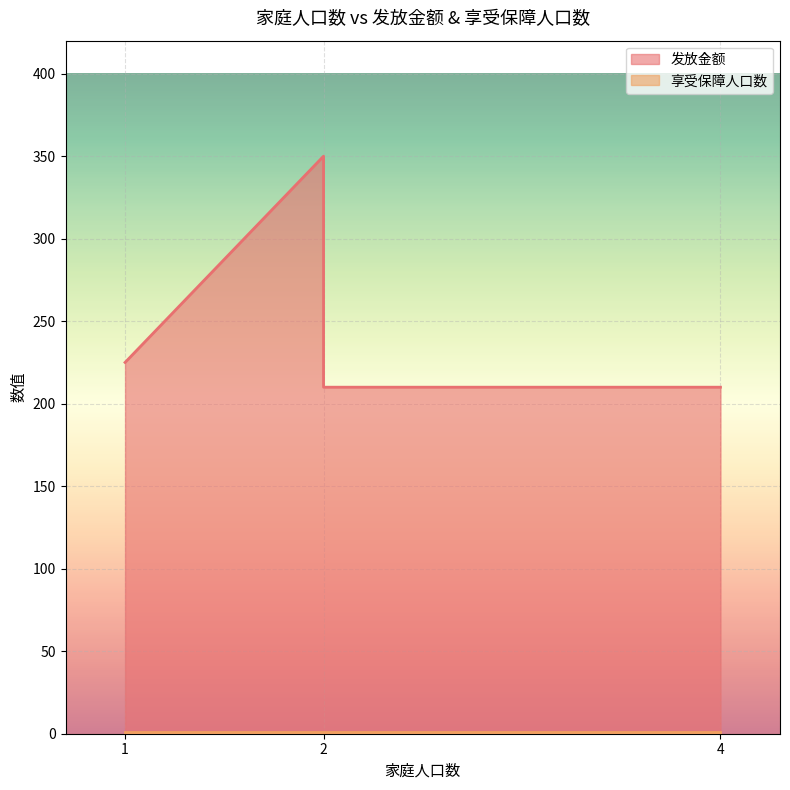

The chart shows a value of 210 at 2. True or false?

True